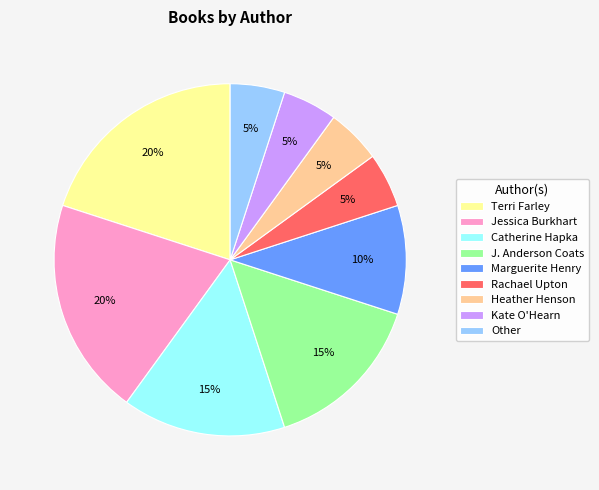

What percentage is the Kate O'Hearn slice, to the nearest percent?

5%